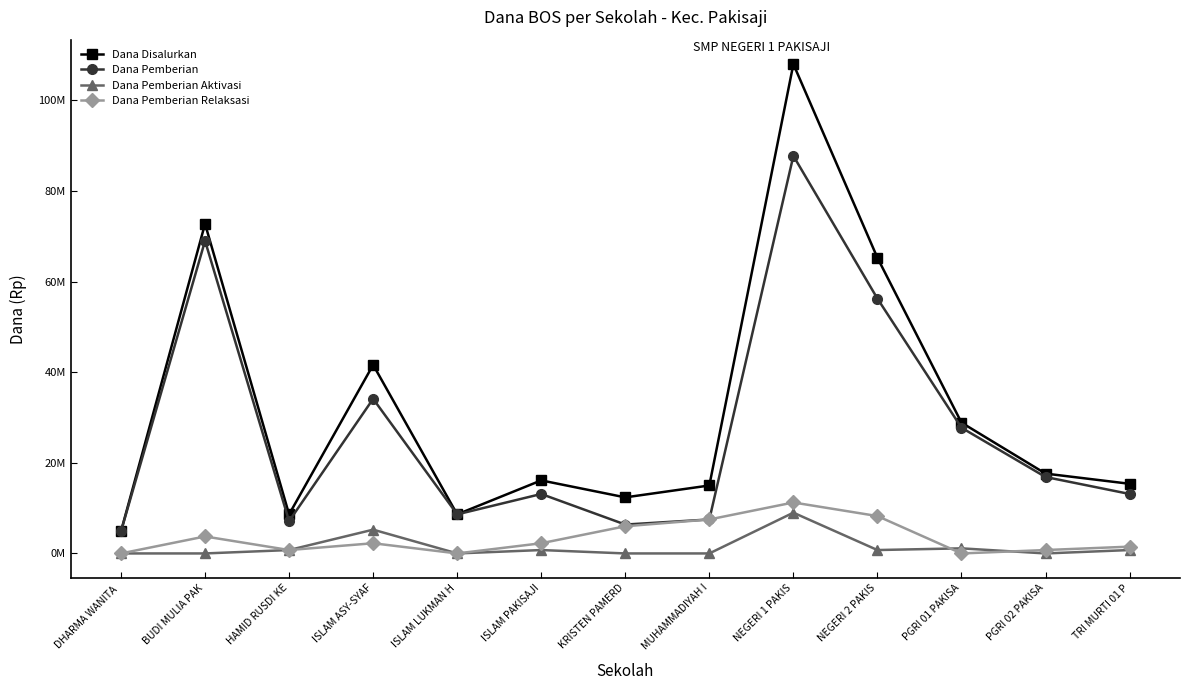

Is this an area chart (filled region under the line)?

No